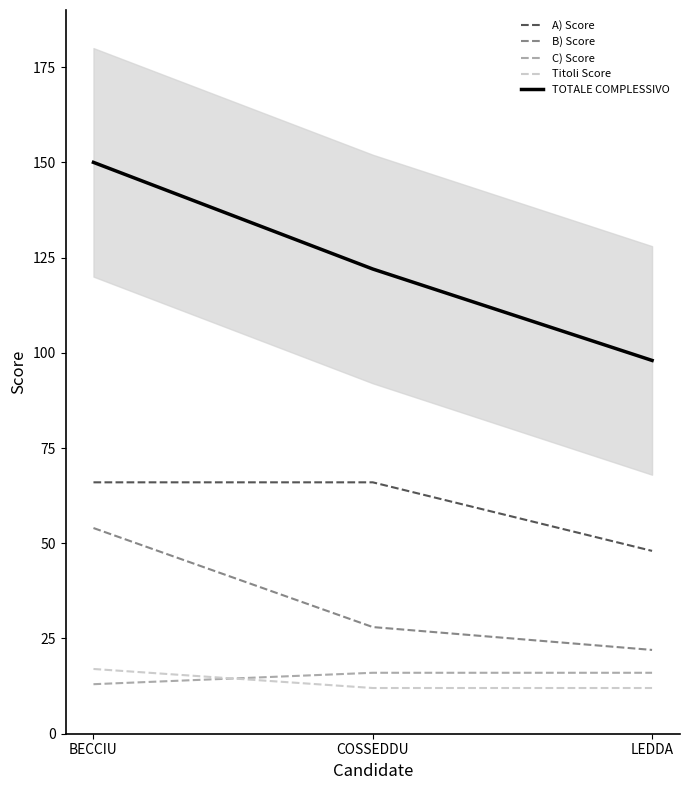

Which category has the highest value across all series?

BECCIU